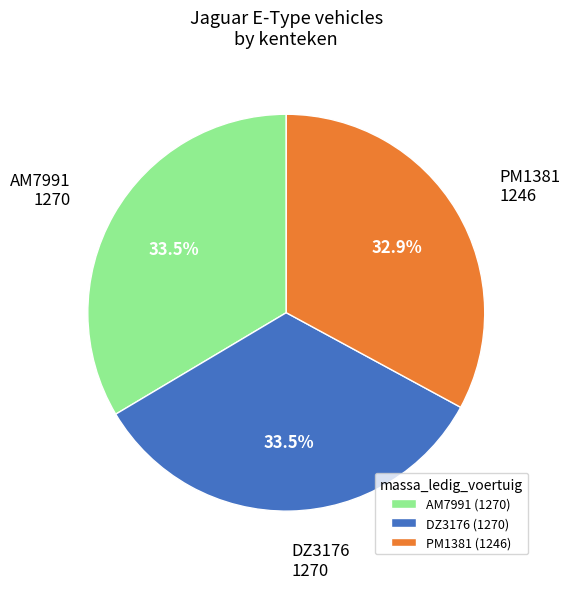

What is the ratio of the value at PM1381 to the value at AM7991?

1.0